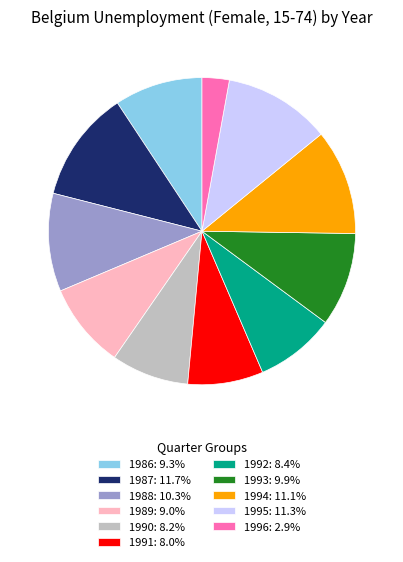

Is there any slice that represents more than half of the pie?

No